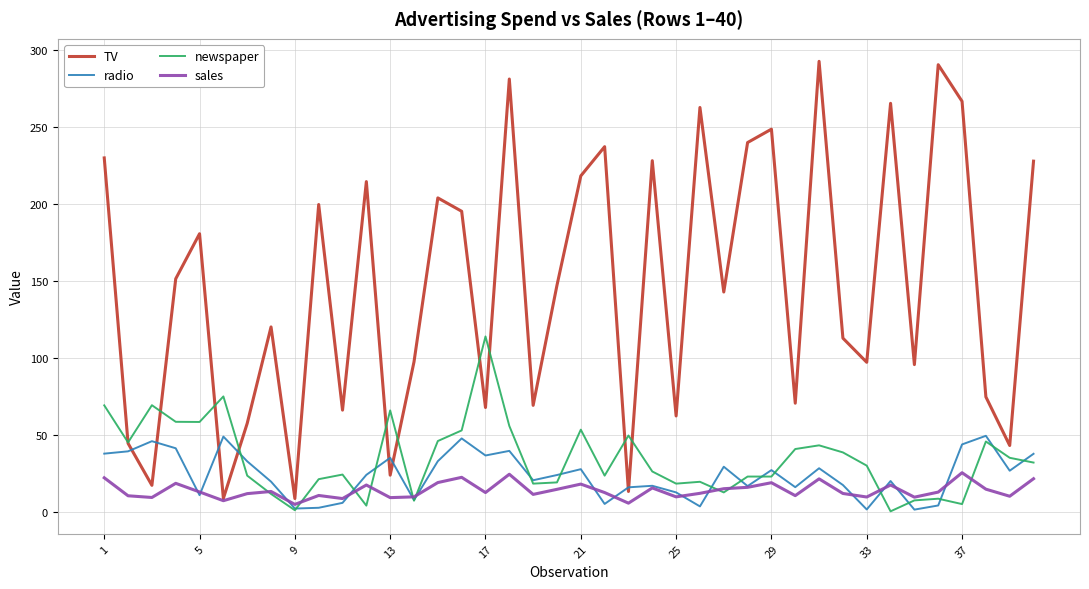

List the series in order of their peak value, highest first.

TV, newspaper, radio, sales